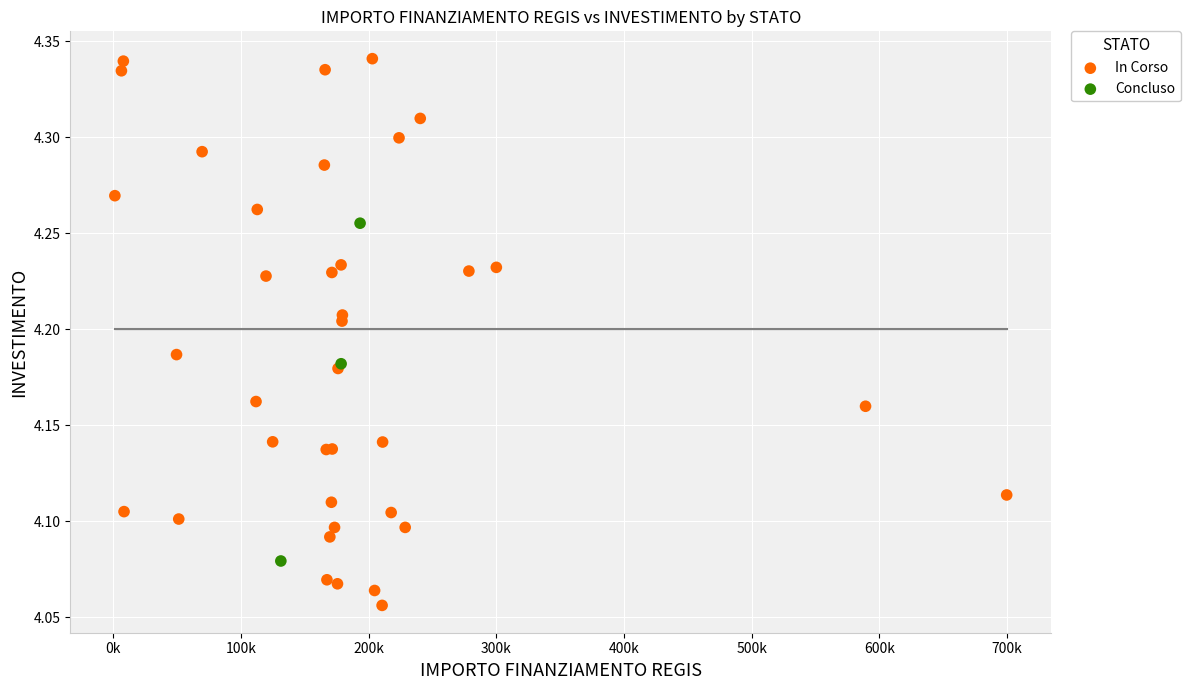

Which series contains the highest Y value?

In Corso